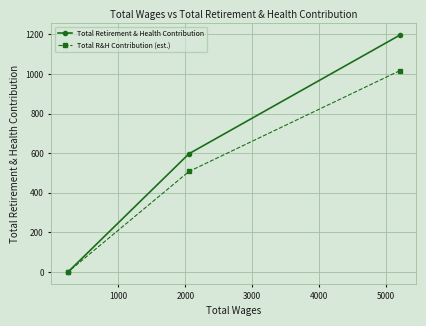

Rank the series by their maximum value, from highest to lowest.

Total Retirement & Health Contribution, Total R&H Contribution (est.)